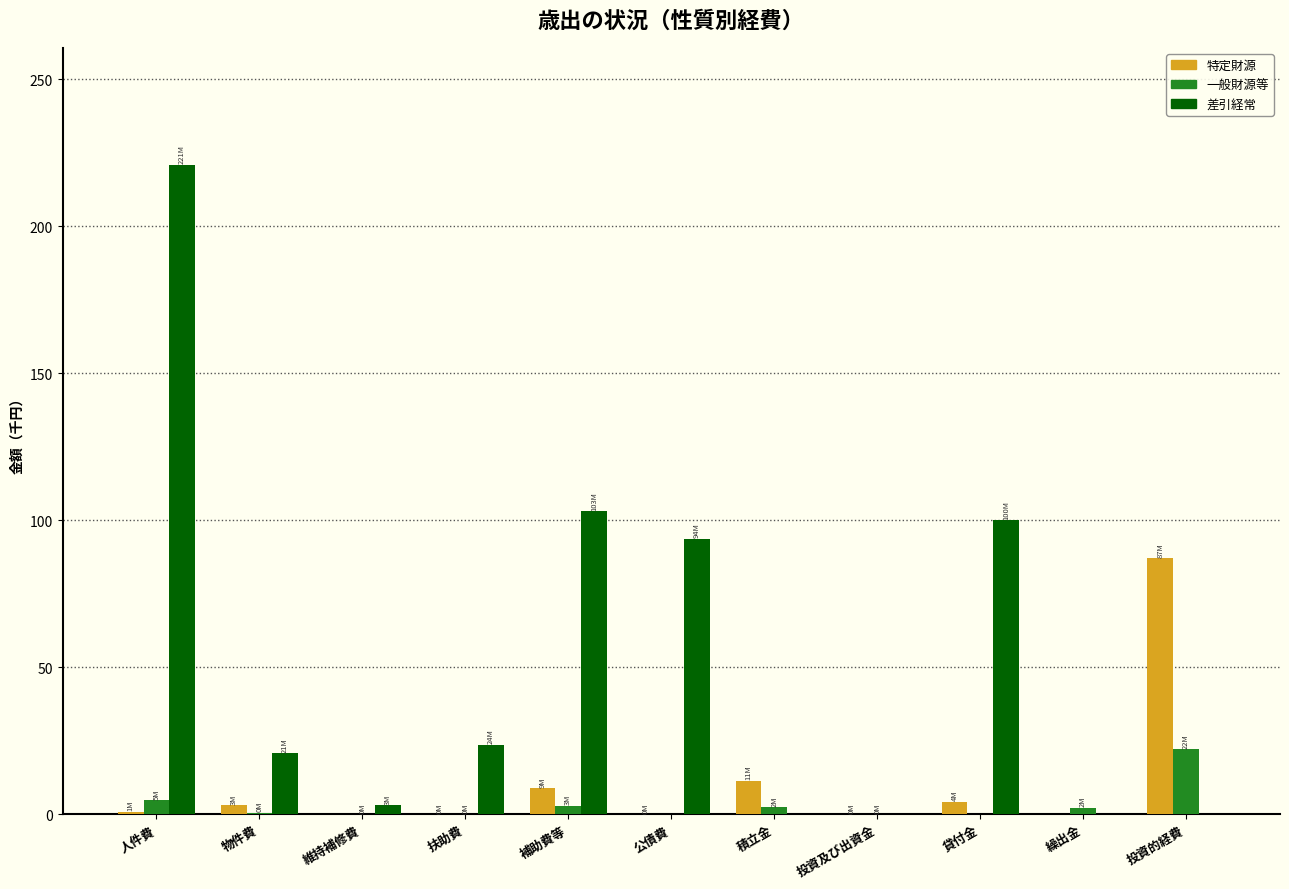

What is the sum of all 一般財源等 values?

34.9